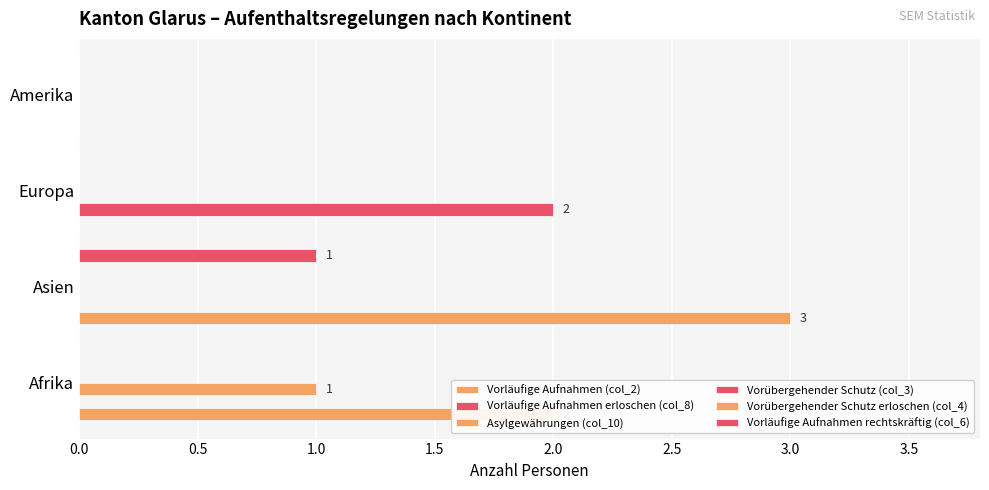

Is the value of Vorläufige Aufnahmen (col_2) at 1.5 greater than the value of Vorübergehender Schutz erloschen (col_4) at 1.5?

No